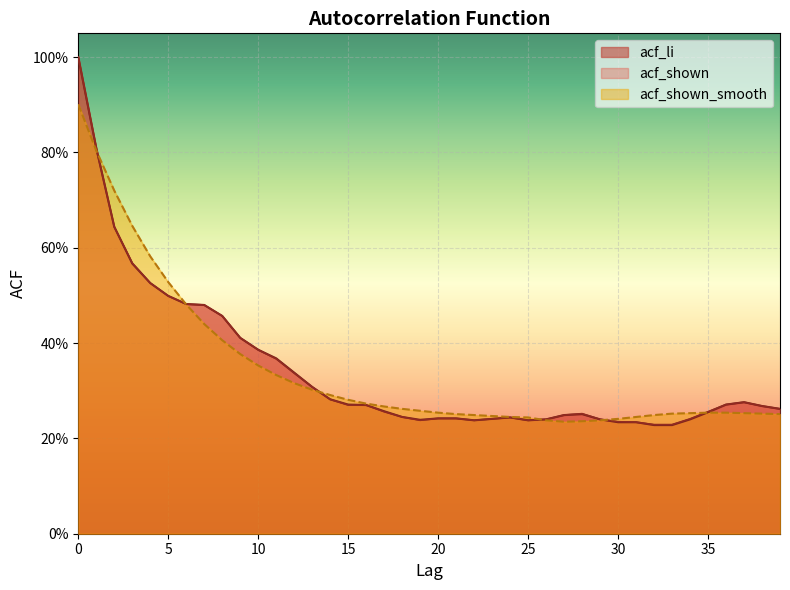

Reading right to left, list all the values displayed in this chart.

acf_li: 0.3	0.3	0.3	0.3	0.3	0.2	0.2	0.2	0.2	0.2	0.2	0.3	0.2	0.2	0.2	0.2	0.2	0.2	0.2	0.2	0.2	0.2	0.3	0.3	0.3	0.3	0.3	0.3	0.4	0.4	0.4	0.5	0.5	0.5	0.5	0.5	0.6	0.6	0.8	1.0
acf_shown: 0.3	0.3	0.3	0.3	0.3	0.2	0.2	0.2	0.2	0.2	0.2	0.3	0.2	0.2	0.2	0.2	0.2	0.2	0.2	0.2	0.2	0.2	0.3	0.3	0.3	0.3	0.3	0.3	0.4	0.4	0.4	0.5	0.5	0.5	0.5	0.5	0.6	0.6	0.8	1.0
acf_shown_smooth: 0.3	0.3	0.3	0.3	0.3	0.3	0.3	0.2	0.2	0.2	0.2	0.2	0.2	0.2	0.2	0.2	0.2	0.2	0.3	0.3	0.3	0.3	0.3	0.3	0.3	0.3	0.3	0.3	0.3	0.4	0.4	0.4	0.4	0.5	0.5	0.6	0.6	0.7	0.8	0.9